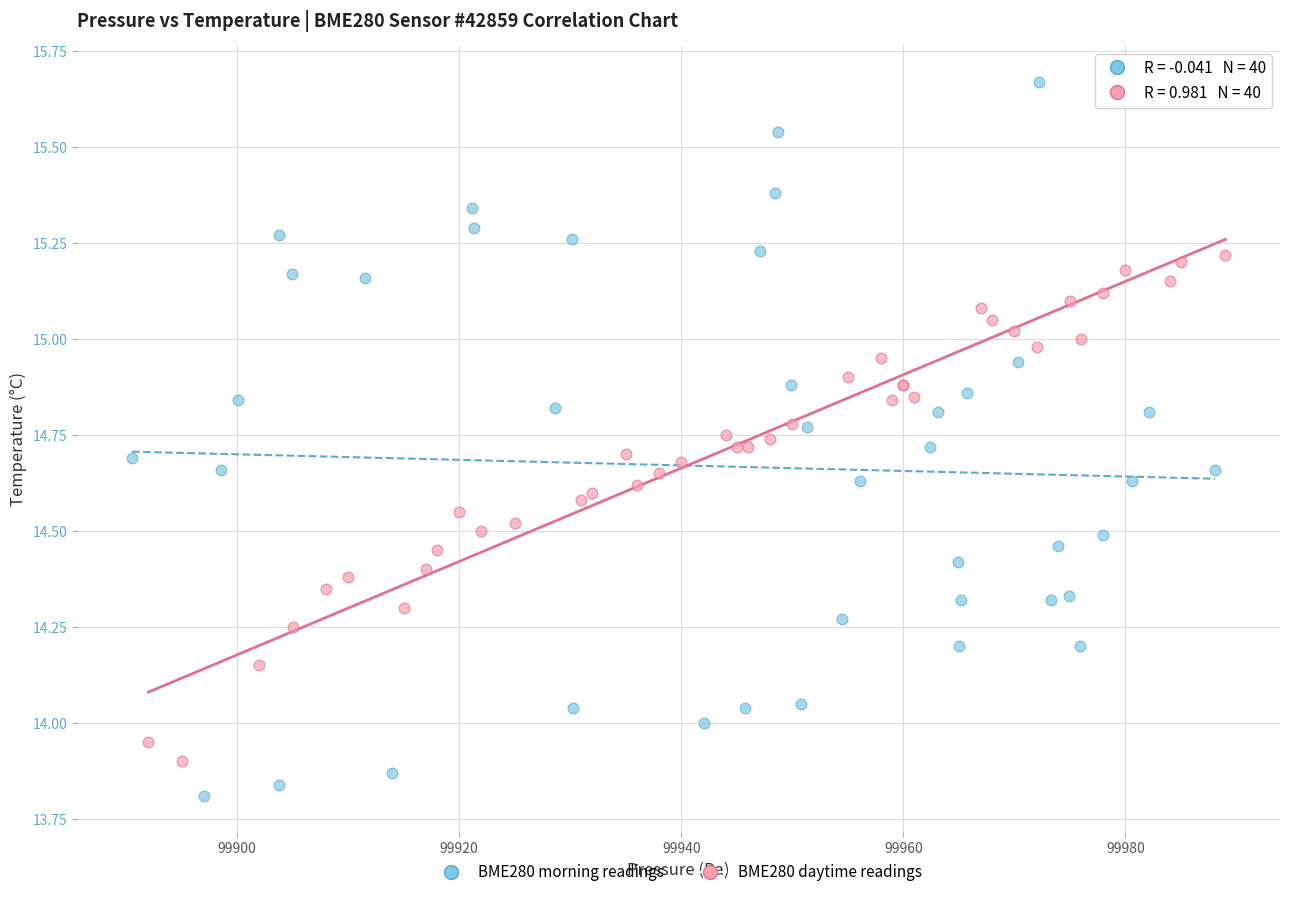

Which series reaches the minimum Y coordinate?

BME280 morning readings